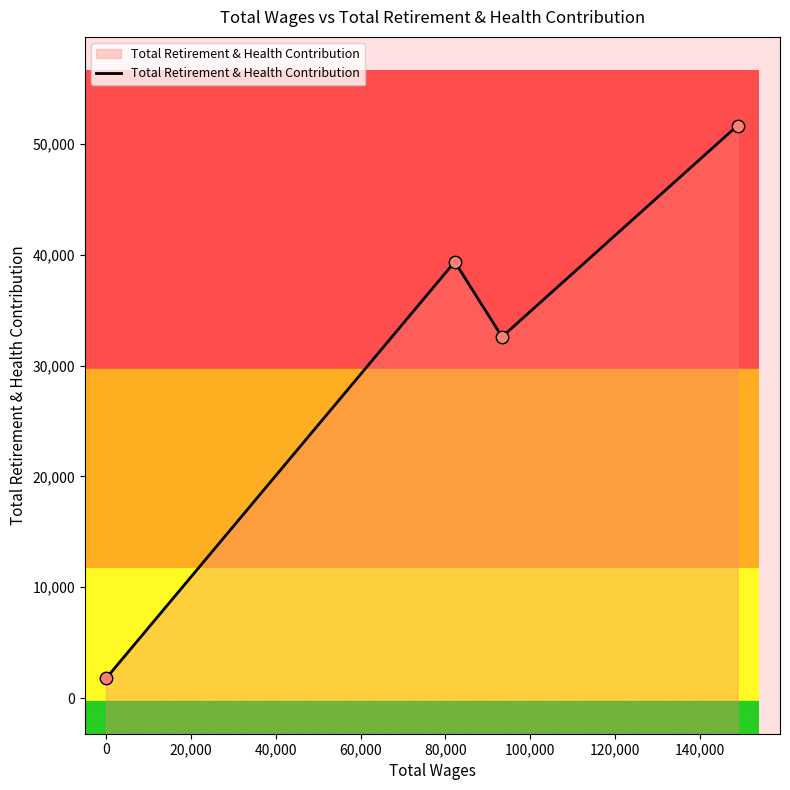

Which has a higher value, 40,000 or -20,000?

40,000